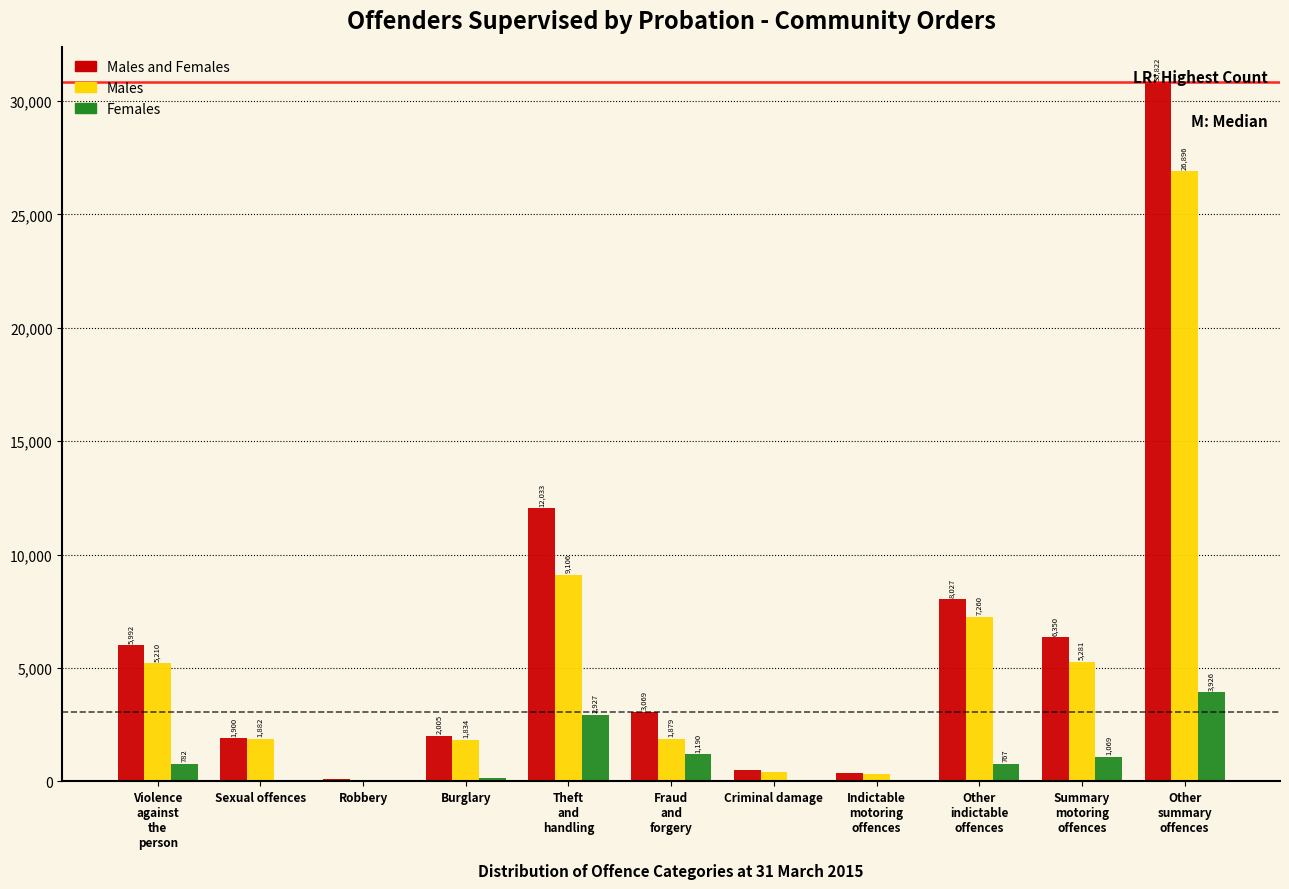

What is the sum of all Males and Females values?

71161